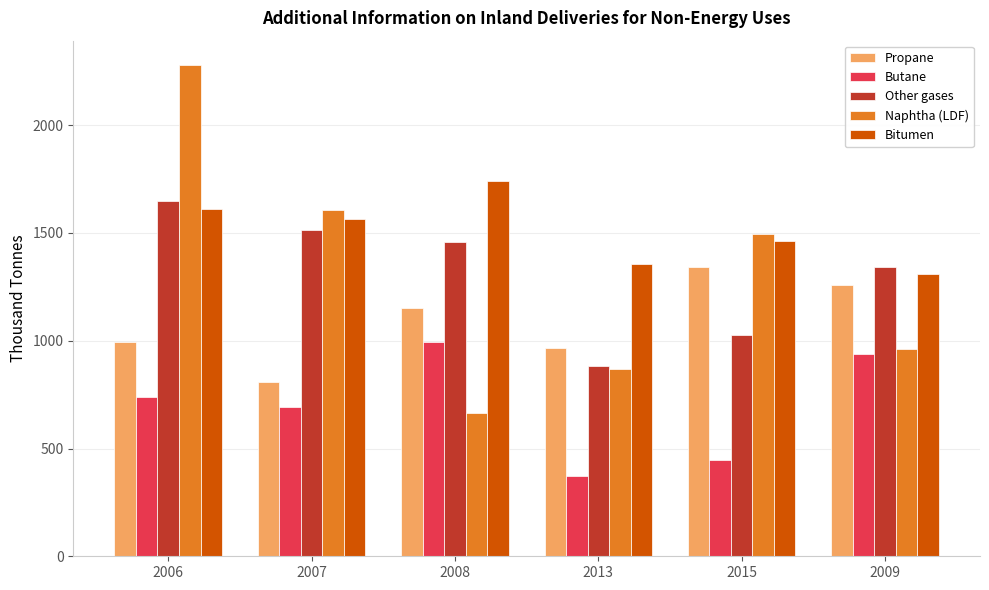

What is the difference between the Bitumen values at 2015 and 2008?

276.6